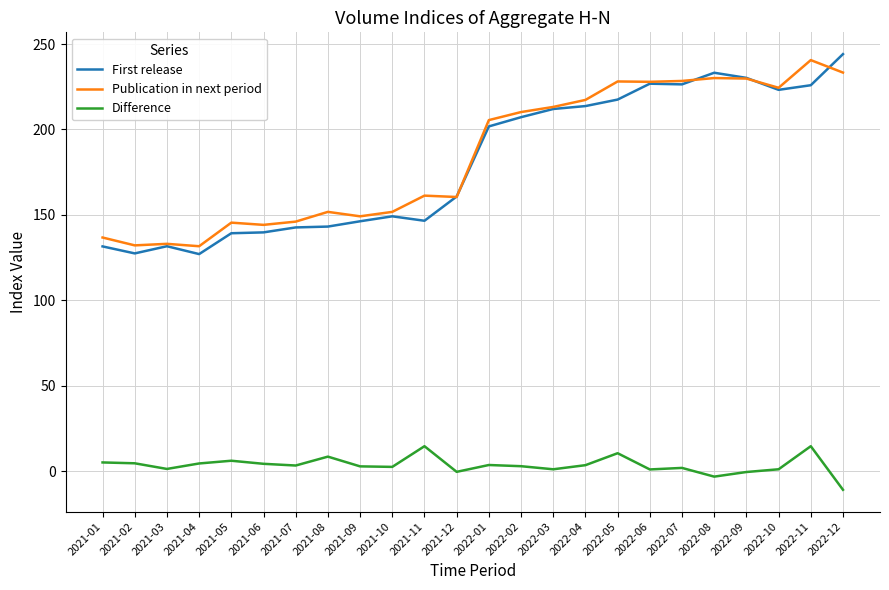

True or false: Publication in next period has a value of 144.2 at 2021-06.

True